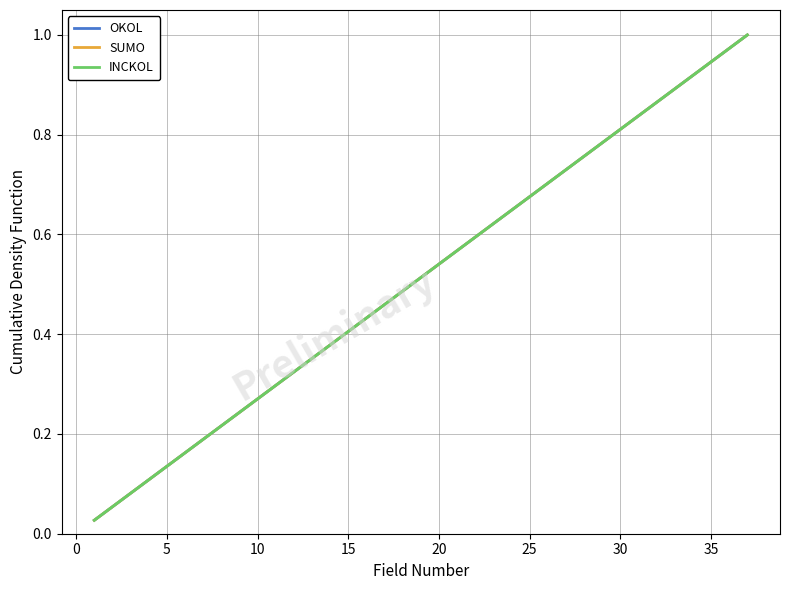

Does the chart display data point markers on the line(s)?

No